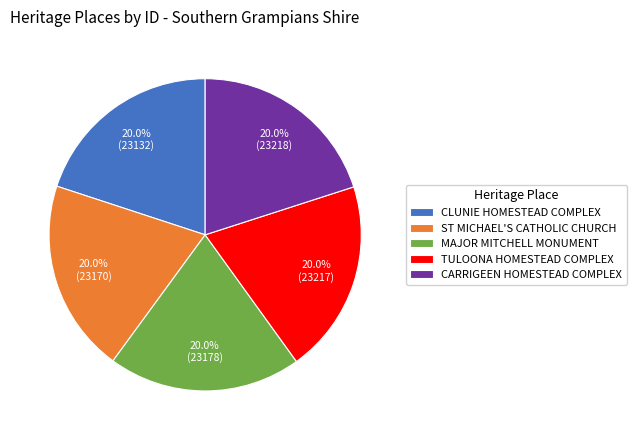

True or false: CLUNIE HOMESTEAD COMPLEX accounts for 20% of the total.

True